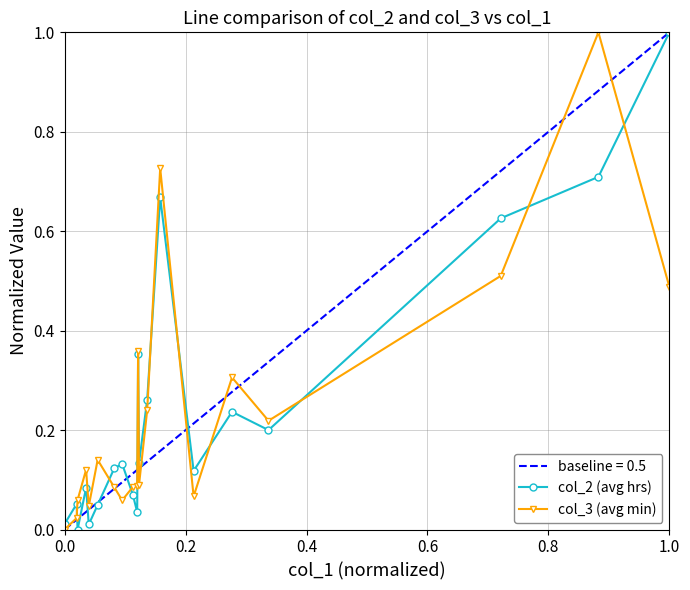

Is it true that col_2 (avg hrs) equals 1.0 at 1.0?

True